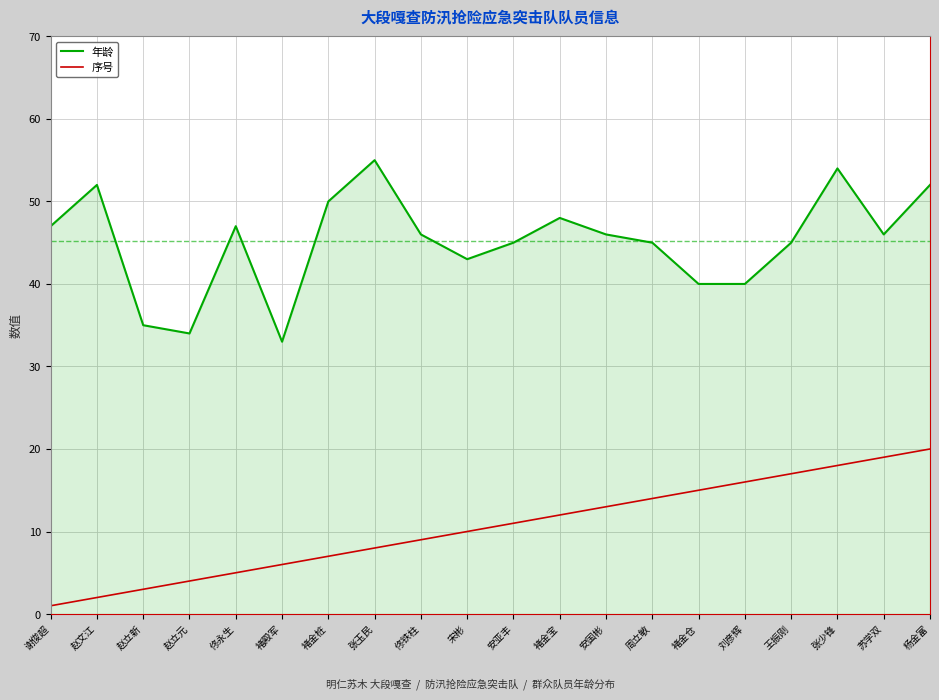

What is the greatest value displayed?

55